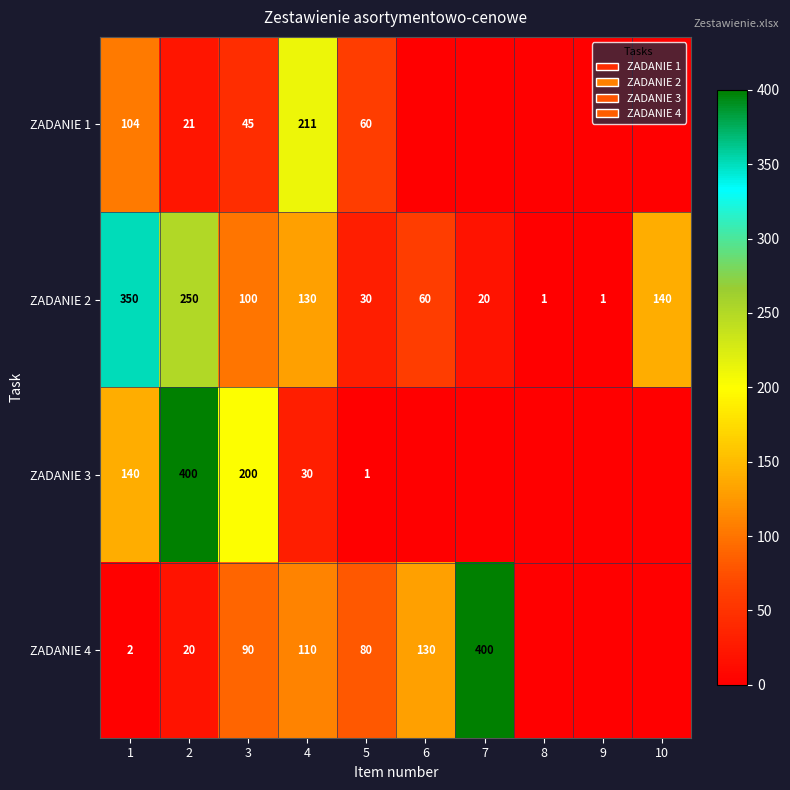

The value of ZADANIE 1 at 2 is 21. True or false?

True